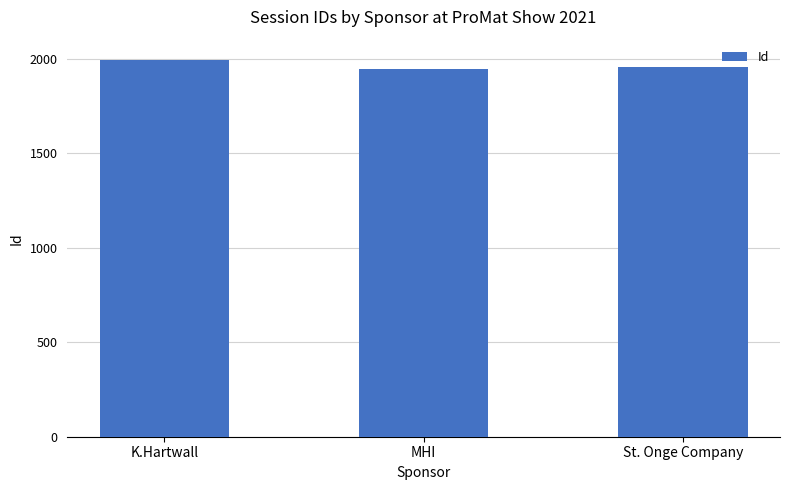

True or false: the data shows 432 at St. Onge Company.

False